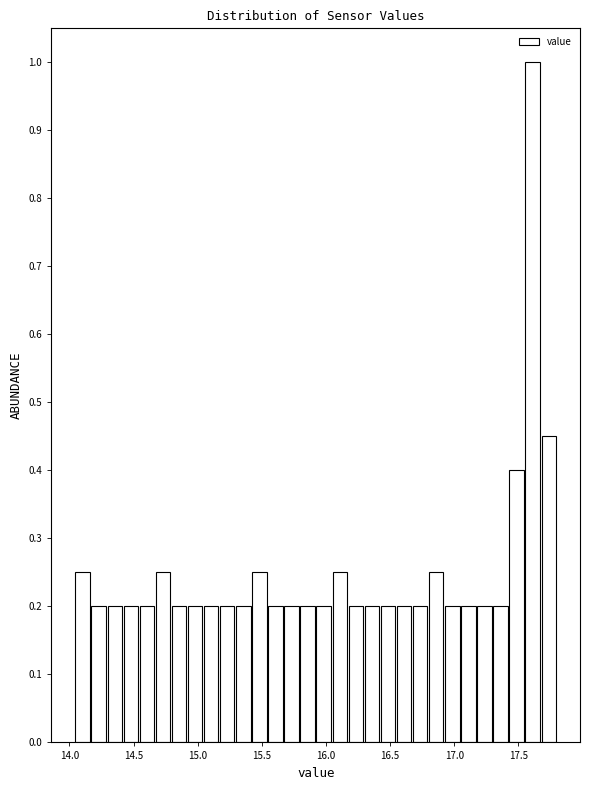

Read against the x-axis, roughly where is the centre of the tallest bar?

17.60